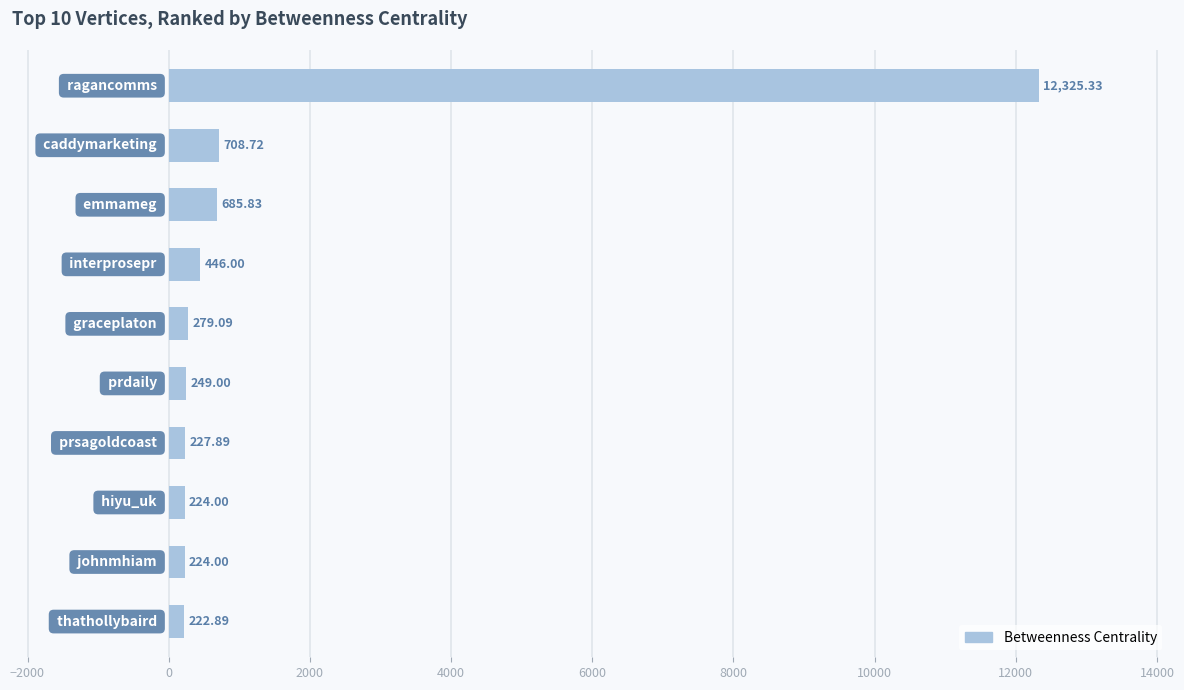

What is the difference between the maximum and minimum values?

12102.4